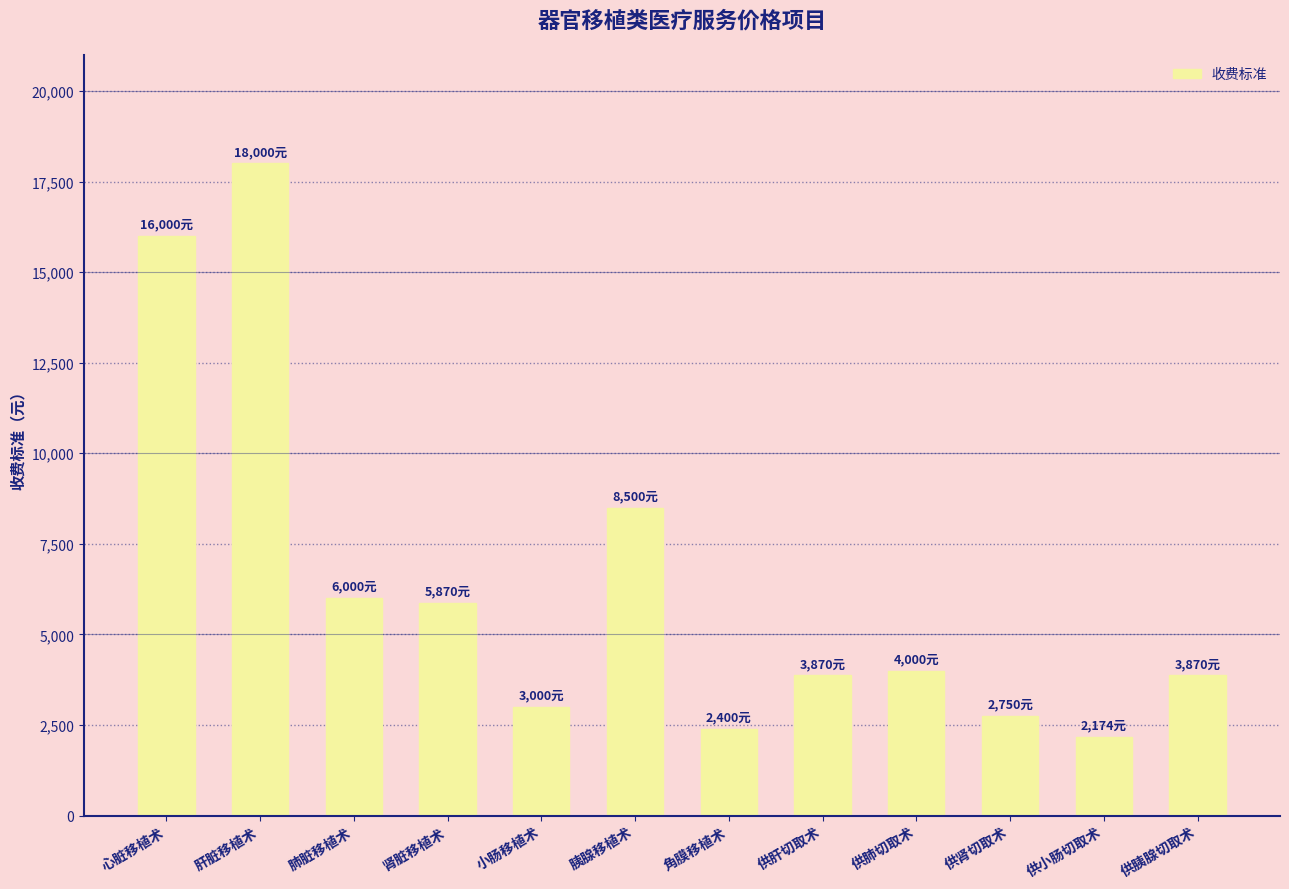

What is the difference between the maximum and minimum values?

15826